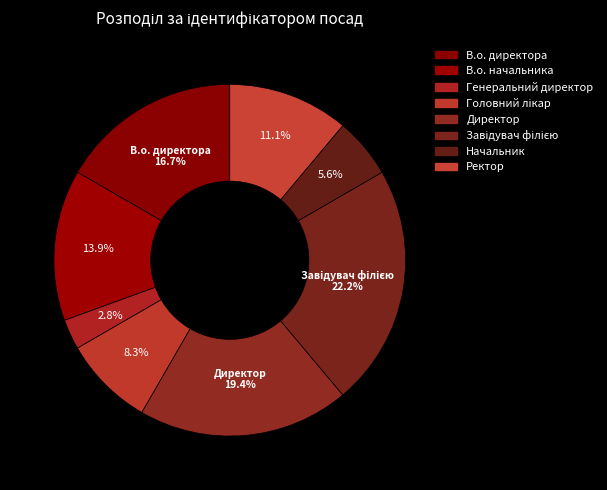

How many segments does this pie chart have?

8